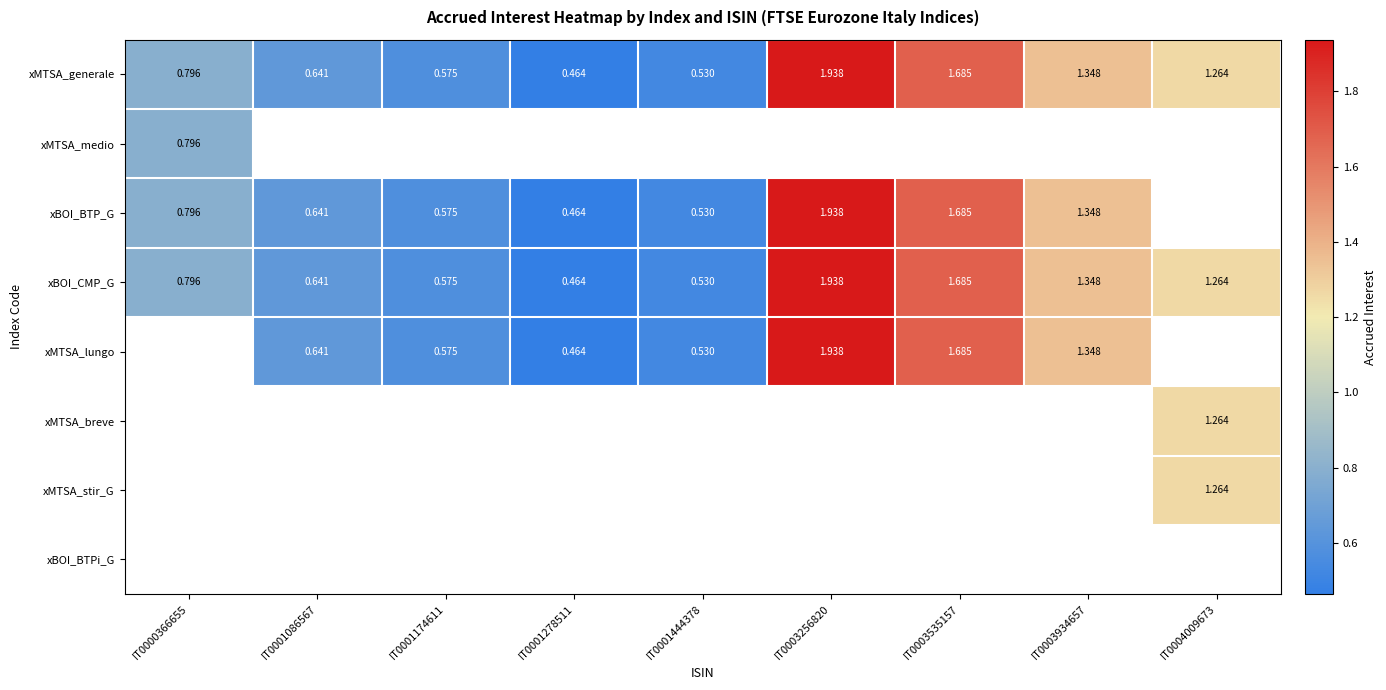

Where is xBOI_CMP_G nearest to the value 1?

IT0000366655